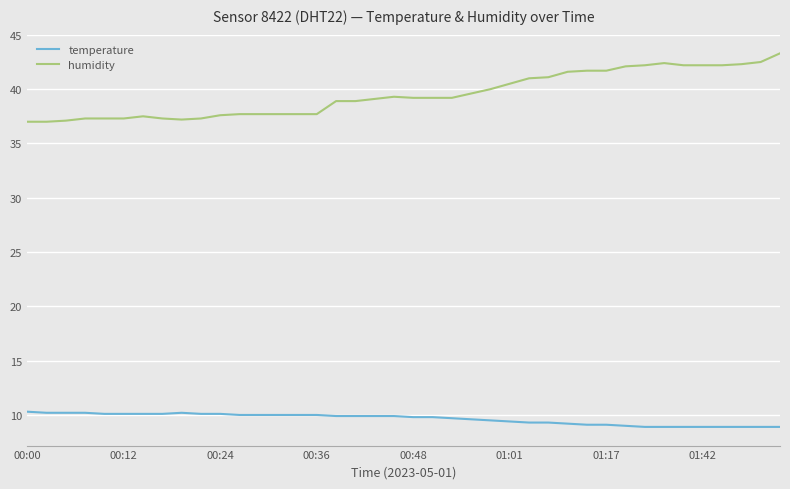

What is the maximum value shown in the chart?

43.3